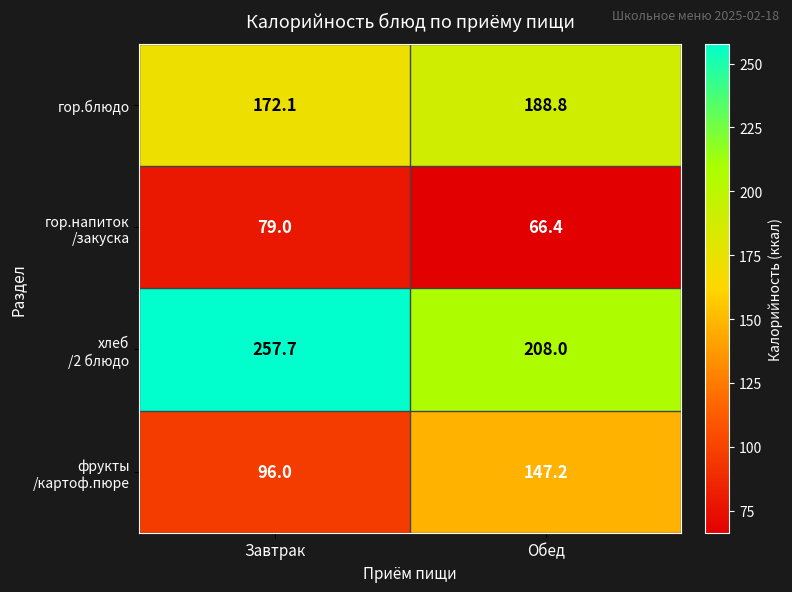

Read the гор.блюдо value at Завтрак.

172.1